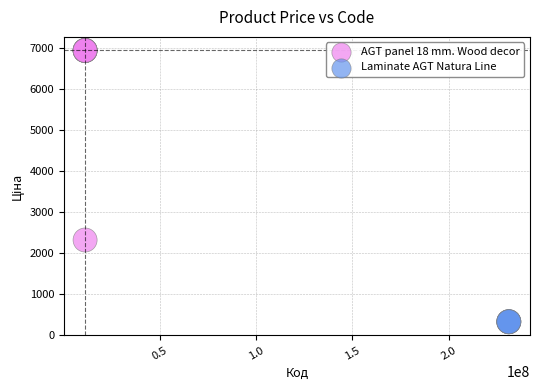

Which series contains the highest Y value?

AGT panel 18 mm. Wood decor